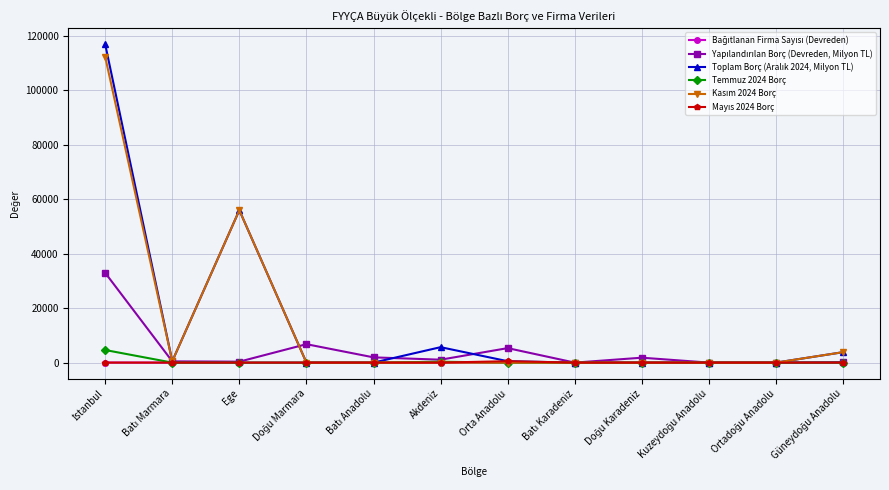

What is the greatest value displayed?

116833.1